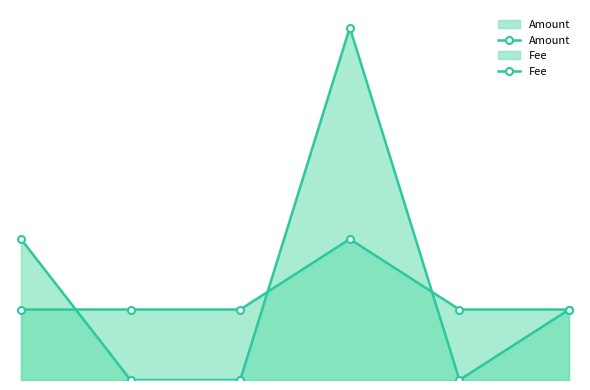

Rank the series at 2 from highest to lowest value.

Fee, Amount